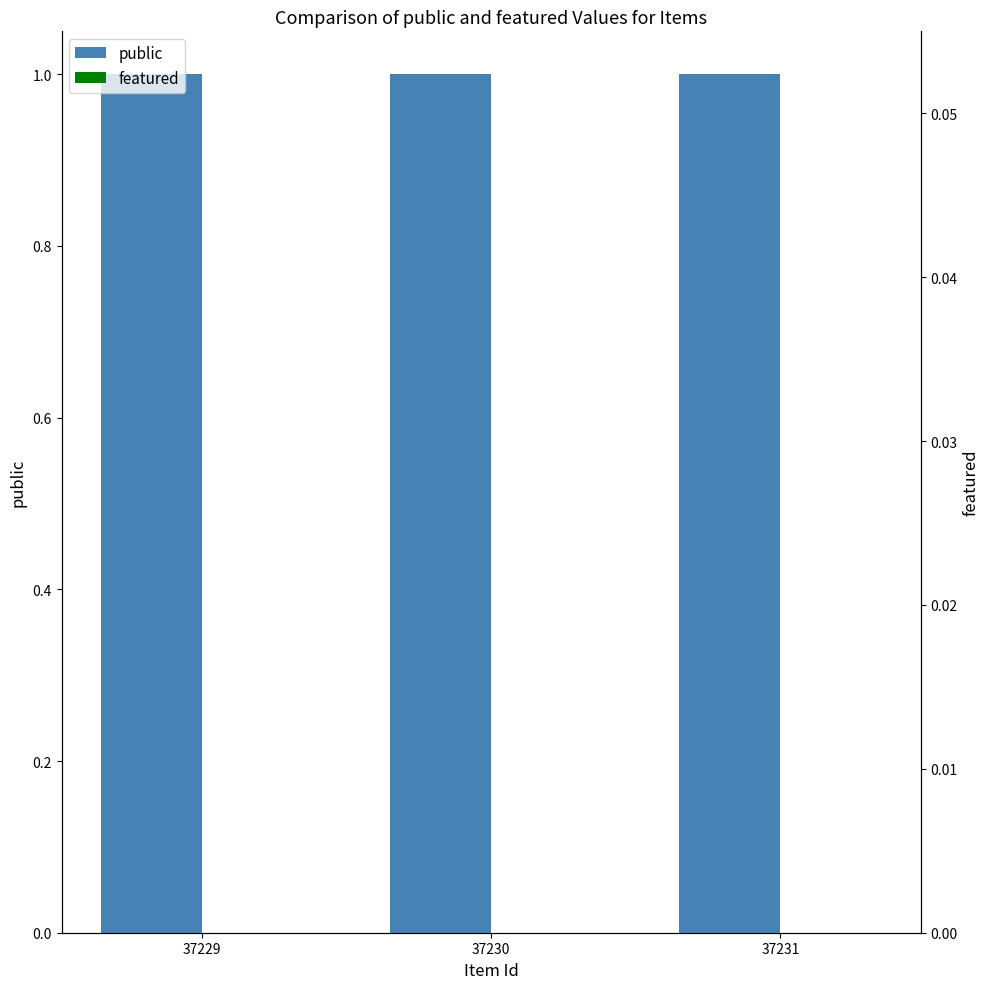

At 37230, list the series in order from largest to smallest.

public, featured